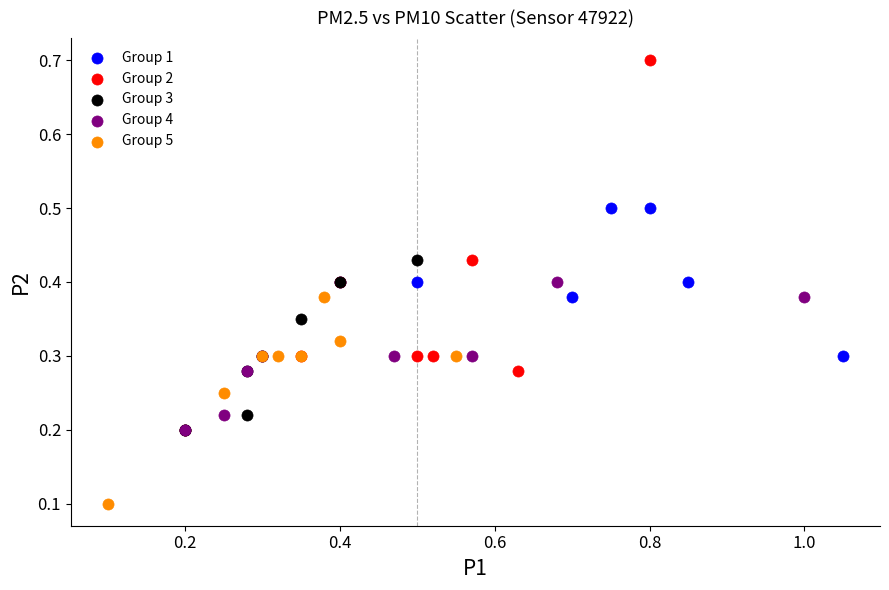

Which series has the largest Y range (max minus min)?

Group 2